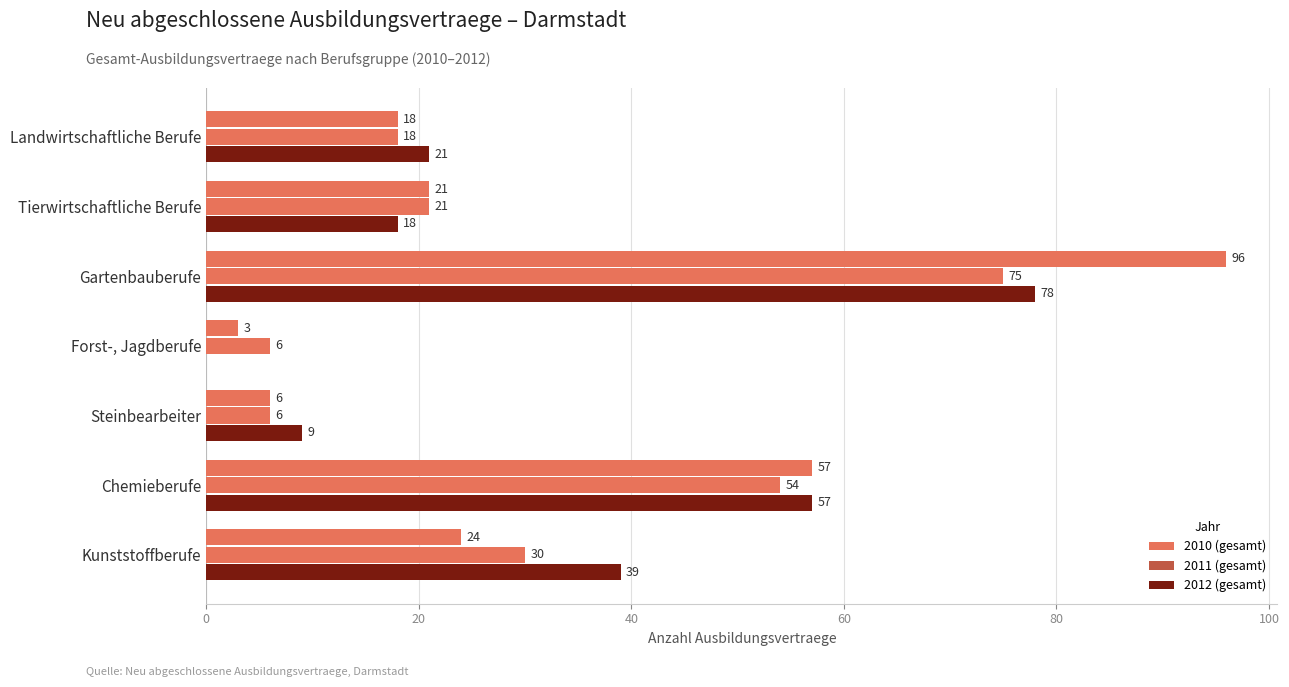

How many data points does each series have?

7